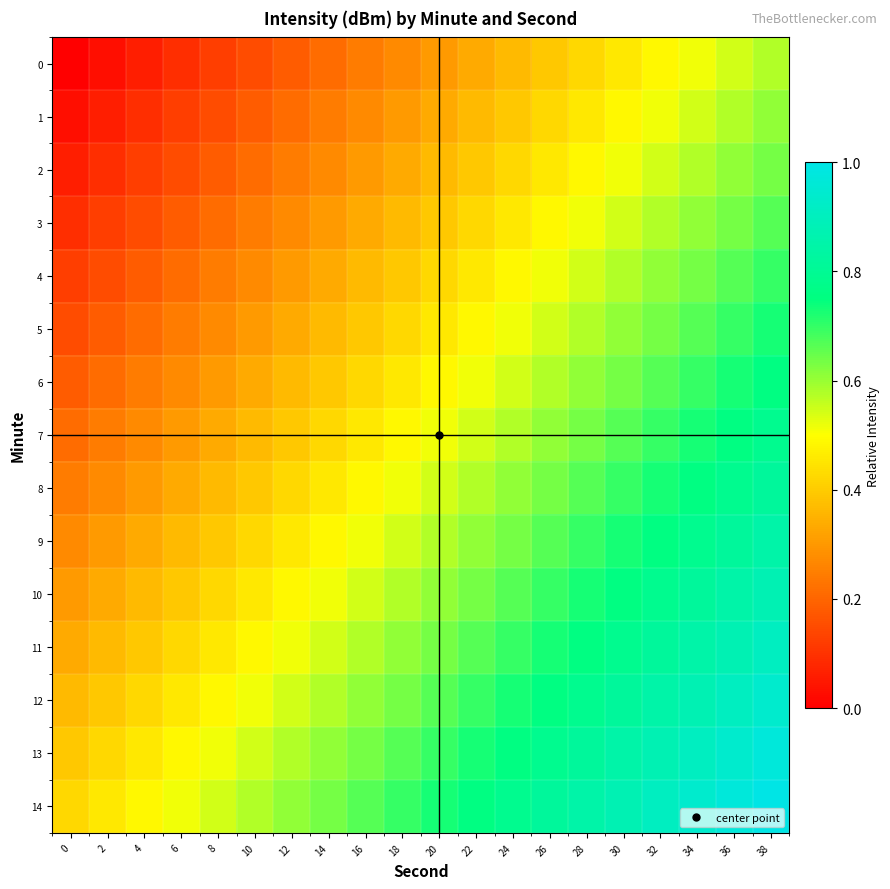

Reading right to left, transcribe all the data shown in this chart.

0: 38=0.6	36=0.5	34=0.5	32=0.5	30=0.5	28=0.4	26=0.4	24=0.4	22=0.3	20=0.3	18=0.3	16=0.2	14=0.2	12=0.2	10=0.2	8=0.1	6=0.1	4=0.1	2=0.0	0=0.0
1: 38=0.6	36=0.6	34=0.5	32=0.5	30=0.5	28=0.5	26=0.4	24=0.4	22=0.4	20=0.3	18=0.3	16=0.3	14=0.2	12=0.2	10=0.2	8=0.2	6=0.1	4=0.1	2=0.1	0=0.0
2: 38=0.6	36=0.6	34=0.6	32=0.5	30=0.5	28=0.5	26=0.5	24=0.4	22=0.4	20=0.4	18=0.3	16=0.3	14=0.3	12=0.2	10=0.2	8=0.2	6=0.2	4=0.1	2=0.1	0=0.1
3: 38=0.7	36=0.6	34=0.6	32=0.6	30=0.5	28=0.5	26=0.5	24=0.5	22=0.4	20=0.4	18=0.4	16=0.3	14=0.3	12=0.3	10=0.2	8=0.2	6=0.2	4=0.2	2=0.1	0=0.1
4: 38=0.7	36=0.7	34=0.6	32=0.6	30=0.6	28=0.5	26=0.5	24=0.5	22=0.5	20=0.4	18=0.4	16=0.4	14=0.3	12=0.3	10=0.3	8=0.2	6=0.2	4=0.2	2=0.2	0=0.1
5: 38=0.7	36=0.7	34=0.7	32=0.6	30=0.6	28=0.6	26=0.5	24=0.5	22=0.5	20=0.5	18=0.4	16=0.4	14=0.4	12=0.3	10=0.3	8=0.3	6=0.2	4=0.2	2=0.2	0=0.2
6: 38=0.8	36=0.7	34=0.7	32=0.7	30=0.6	28=0.6	26=0.6	24=0.5	22=0.5	20=0.5	18=0.5	16=0.4	14=0.4	12=0.4	10=0.3	8=0.3	6=0.3	4=0.2	2=0.2	0=0.2
7: 38=0.8	36=0.8	34=0.7	32=0.7	30=0.7	28=0.6	26=0.6	24=0.6	22=0.5	20=0.5	18=0.5	16=0.5	14=0.4	12=0.4	10=0.4	8=0.3	6=0.3	4=0.3	2=0.2	0=0.2
8: 38=0.8	36=0.8	34=0.8	32=0.7	30=0.7	28=0.7	26=0.6	24=0.6	22=0.6	20=0.5	18=0.5	16=0.5	14=0.5	12=0.4	10=0.4	8=0.4	6=0.3	4=0.3	2=0.3	0=0.2
9: 38=0.8	36=0.8	34=0.8	32=0.8	30=0.7	28=0.7	26=0.7	24=0.6	22=0.6	20=0.6	18=0.5	16=0.5	14=0.5	12=0.5	10=0.4	8=0.4	6=0.4	4=0.3	2=0.3	0=0.3
10: 38=0.9	36=0.8	34=0.8	32=0.8	30=0.8	28=0.7	26=0.7	24=0.7	22=0.6	20=0.6	18=0.6	16=0.5	14=0.5	12=0.5	10=0.5	8=0.4	6=0.4	4=0.4	2=0.3	0=0.3
11: 38=0.9	36=0.9	34=0.8	32=0.8	30=0.8	28=0.8	26=0.7	24=0.7	22=0.7	20=0.6	18=0.6	16=0.6	14=0.5	12=0.5	10=0.5	8=0.5	6=0.4	4=0.4	2=0.4	0=0.3
12: 38=0.9	36=0.9	34=0.9	32=0.8	30=0.8	28=0.8	26=0.8	24=0.7	22=0.7	20=0.7	18=0.6	16=0.6	14=0.6	12=0.5	10=0.5	8=0.5	6=0.5	4=0.4	2=0.4	0=0.4
13: 38=1.0	36=0.9	34=0.9	32=0.9	30=0.8	28=0.8	26=0.8	24=0.8	22=0.7	20=0.7	18=0.7	16=0.6	14=0.6	12=0.6	10=0.5	8=0.5	6=0.5	4=0.5	2=0.4	0=0.4
14: 38=1.0	36=1.0	34=0.9	32=0.9	30=0.9	28=0.8	26=0.8	24=0.8	22=0.8	20=0.7	18=0.7	16=0.7	14=0.6	12=0.6	10=0.6	8=0.5	6=0.5	4=0.5	2=0.5	0=0.4